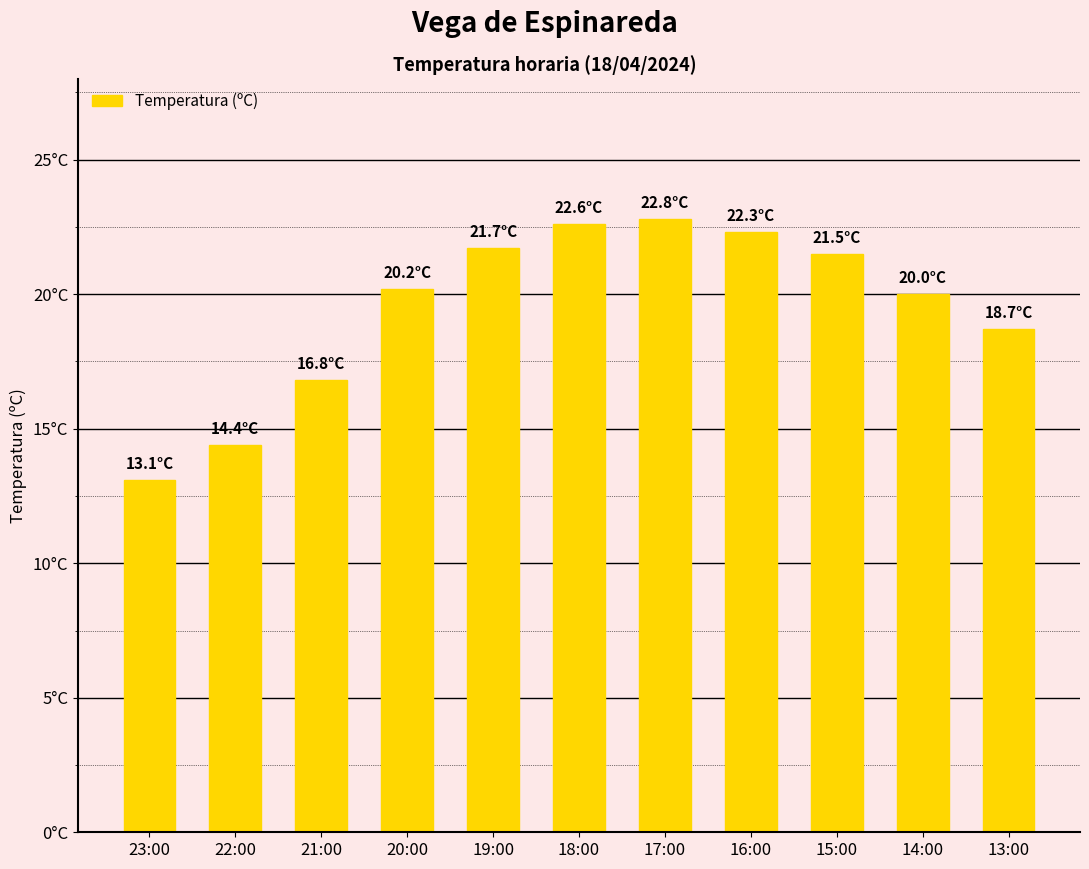

What is the value of the 2nd bar from the left?

14.4